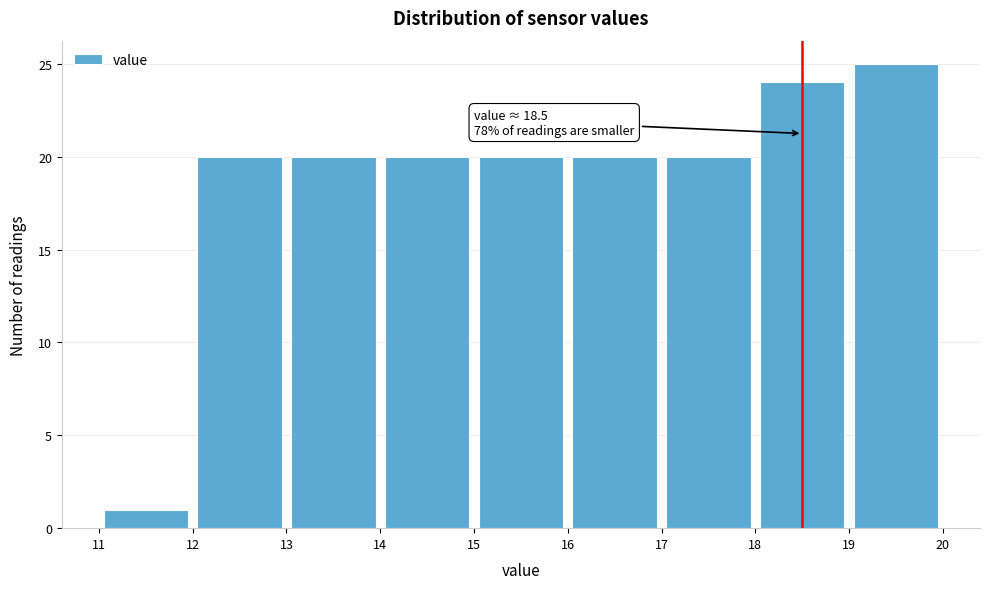

Which range on the x-axis has the tallest bar?

19 to 20